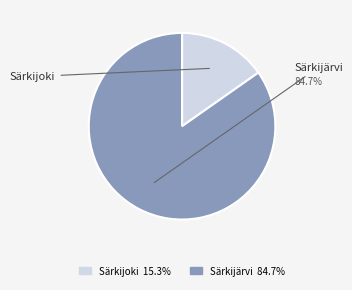

To the nearest percent, what is the combined percentage of Särkijoki and Särkijärvi?

100%